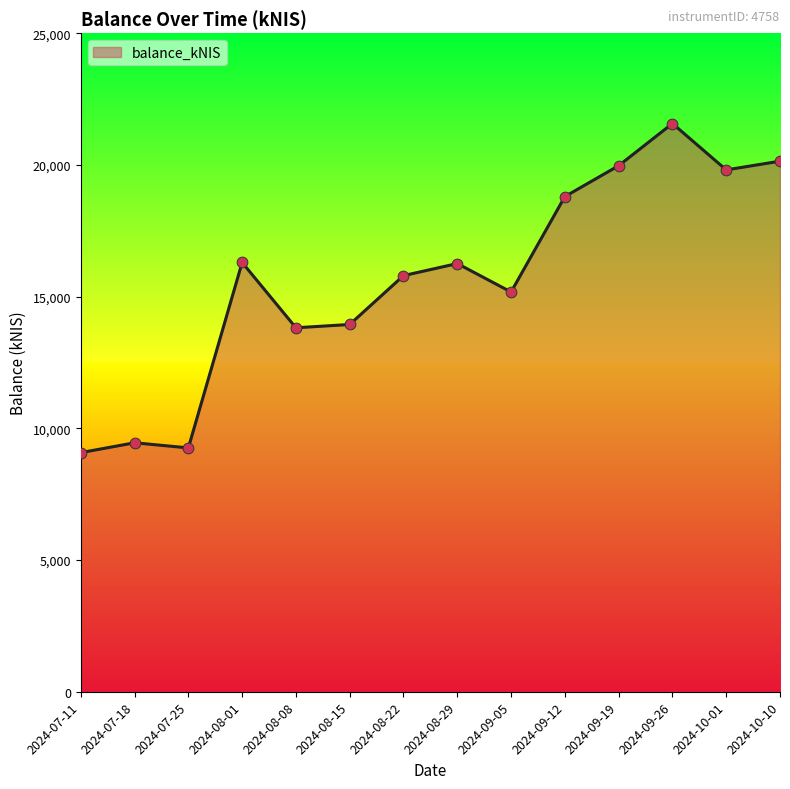

Between 2024-08-22 and 2024-09-19, which is larger?

2024-09-19